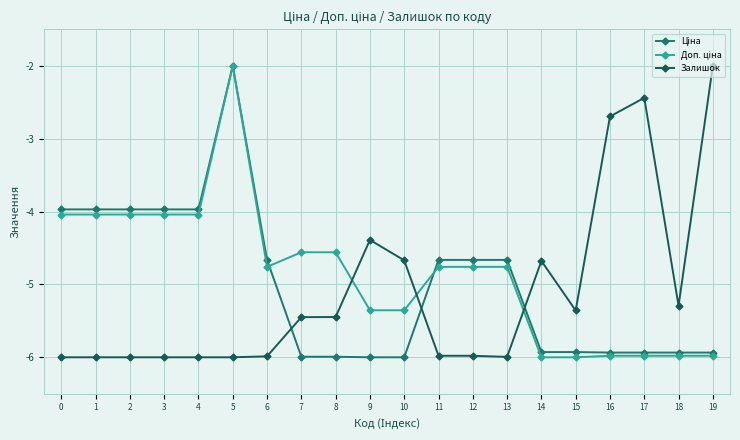

What is the difference between the highest and lowest values at 3?

2.0